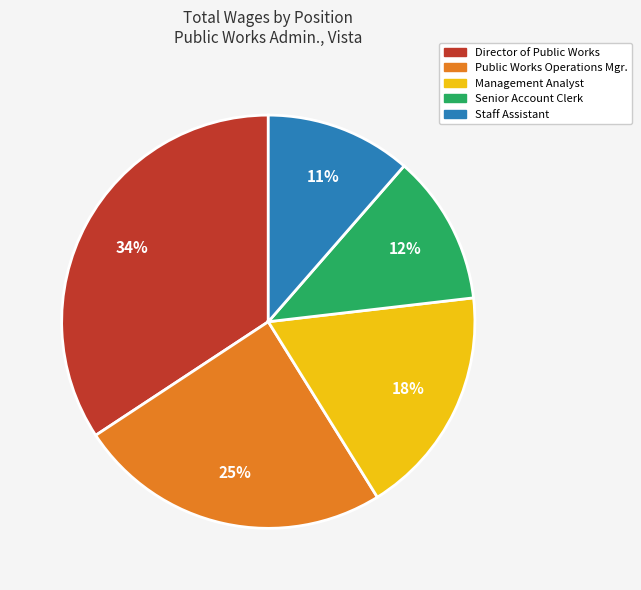

Is it true that Management Analyst is 18% of the pie?

True